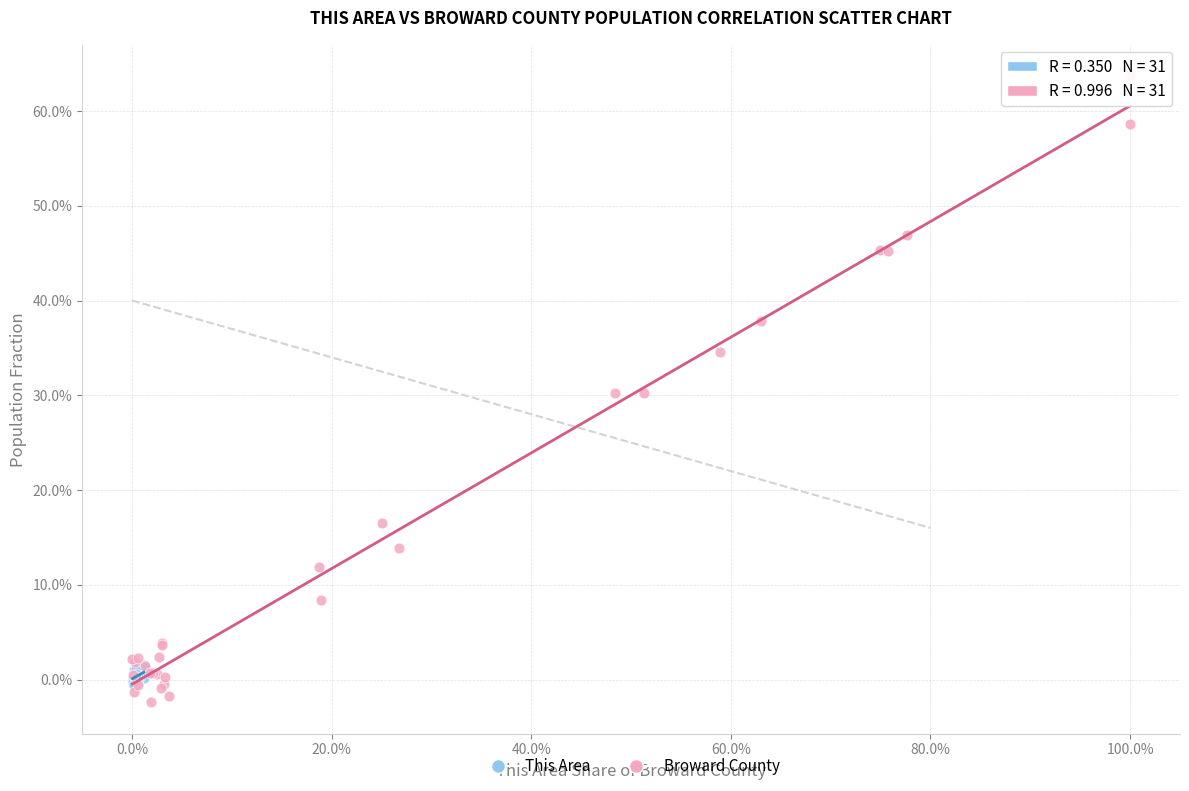

What are all the series names shown in the legend?

This Area, Broward County